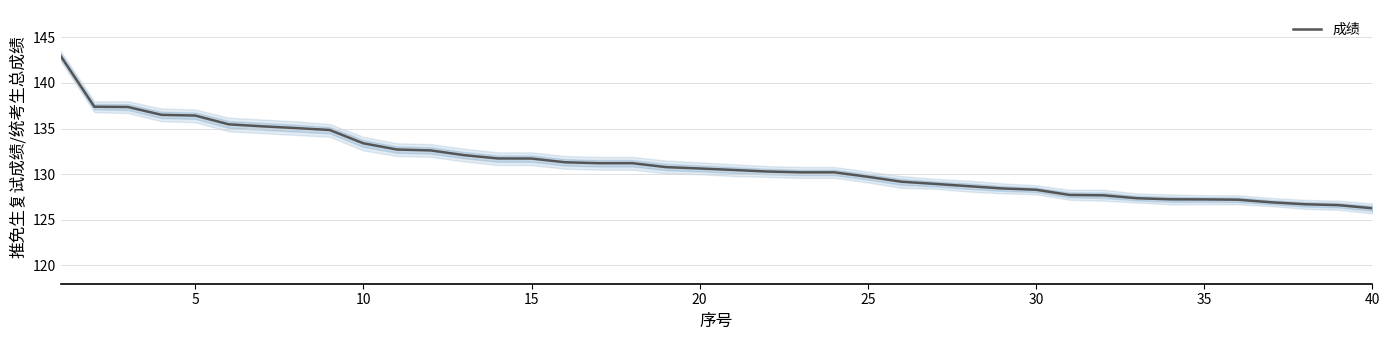

Is it true that 成绩 equals 129.7 at 25?

True